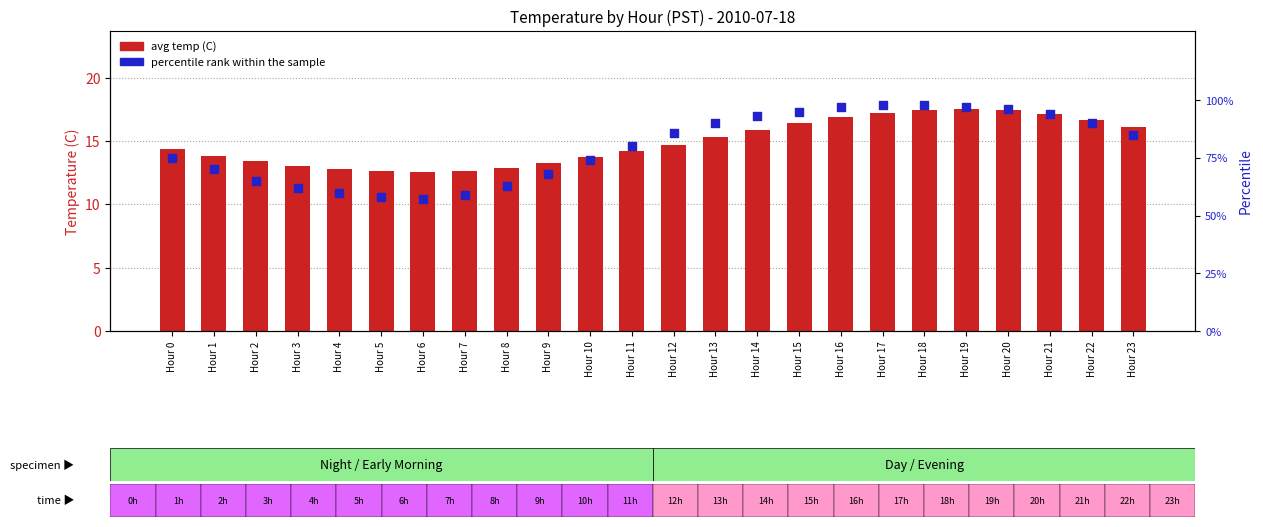

What are all the series names shown in the legend?

avg temp, percentile rank within the sample